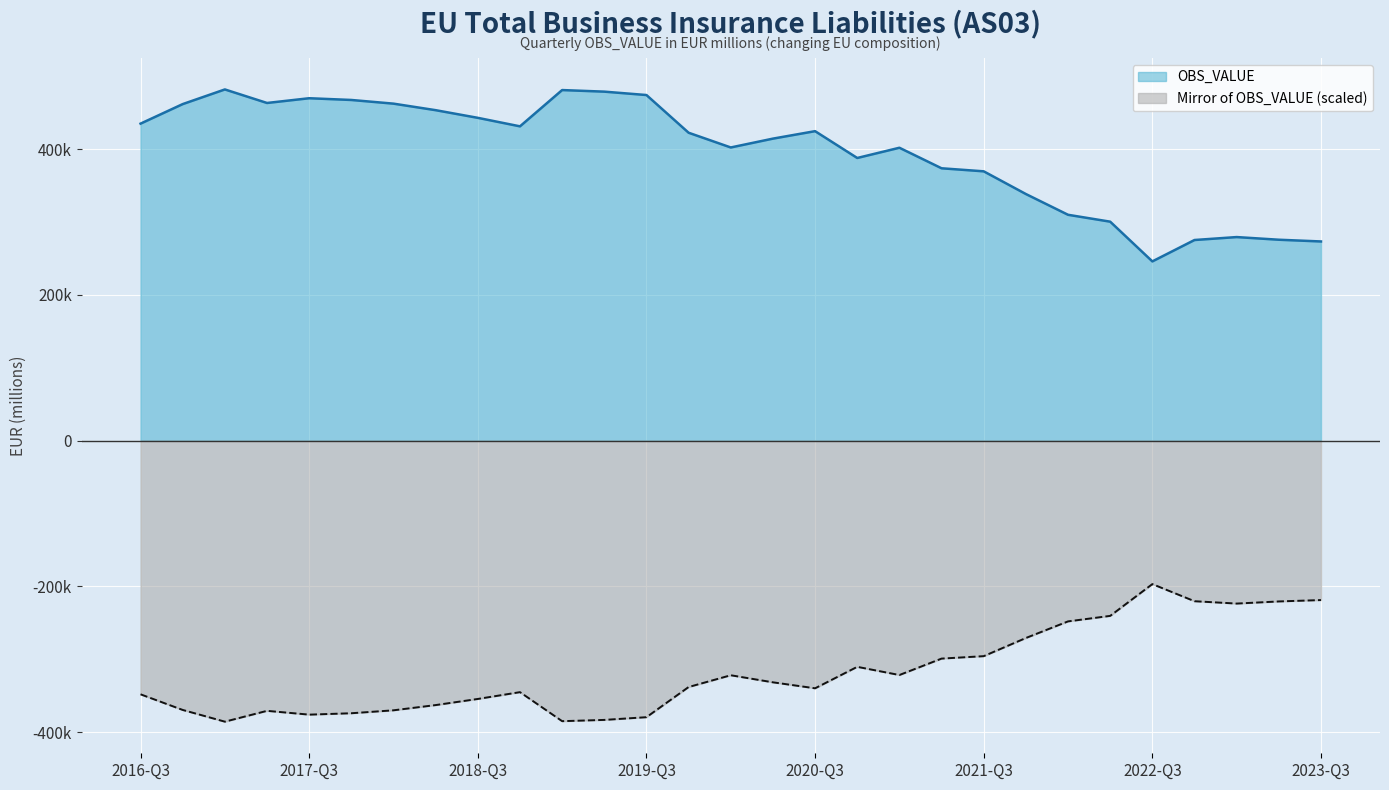

Reading right to left, extract all data points from this chart.

2023-Q3=273386.5	2023-Q2=275759.4	2023-Q1=279409.8	2022-Q4=275376.5	2022-Q3=246024.8	2022-Q2=300536.6	2022-Q1=309988.3	2021-Q4=338478.0	2021-Q3=369628.8	2021-Q2=373809.3	2021-Q1=401980.0	2020-Q4=387940.0	2020-Q3=424748.6	2020-Q2=414499.3	2020-Q1=402377.6	2019-Q4=422583.3	2019-Q3=474326.7	2019-Q2=478979.0	2019-Q1=481147.7	2018-Q4=431365.2	2018-Q3=443029.8	2018-Q2=453541.2	2018-Q1=462504.8	2017-Q4=467549.0	2017-Q3=469936.5	2017-Q2=463426.9	2017-Q1=482000.0	2016-Q4=461892.7	2016-Q3=435084.0